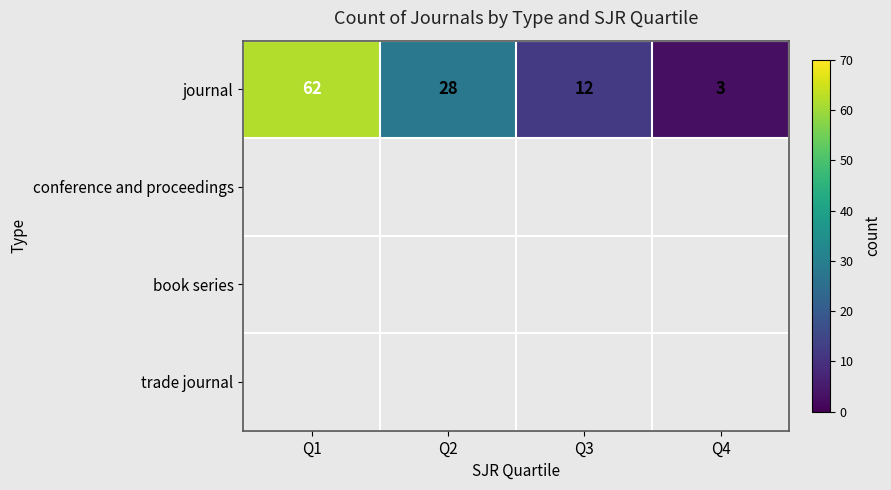

Which label corresponds to the smallest value in the chart?

Q4